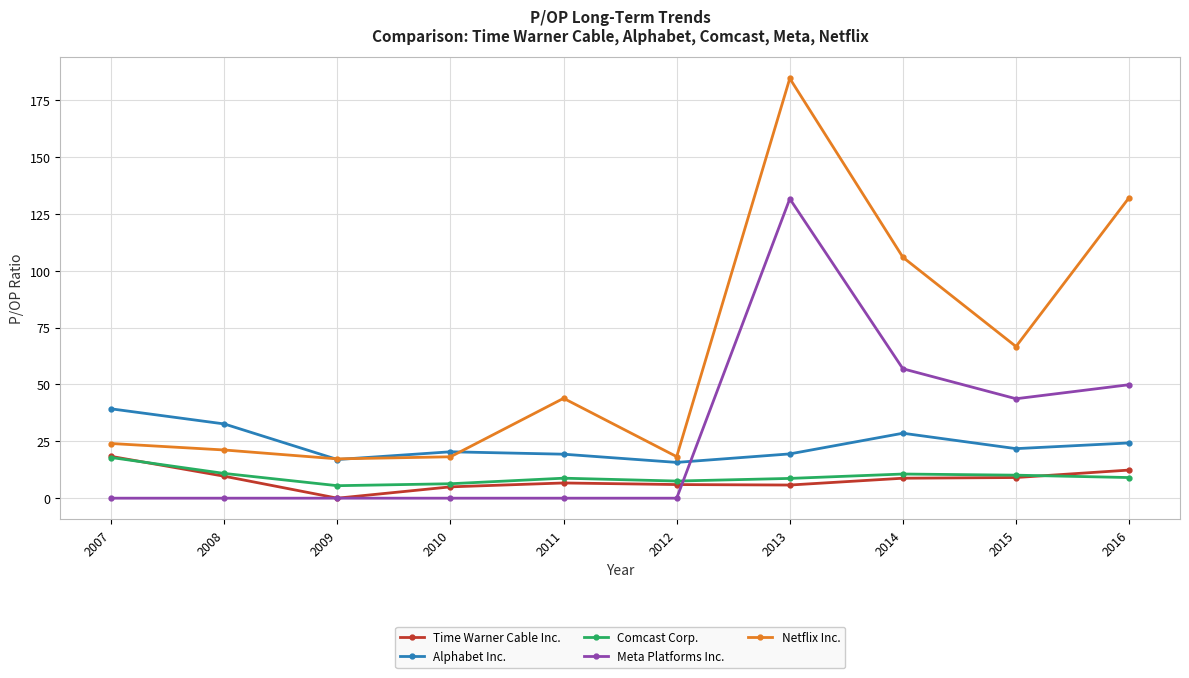

Does the chart display data point markers on the line(s)?

Yes